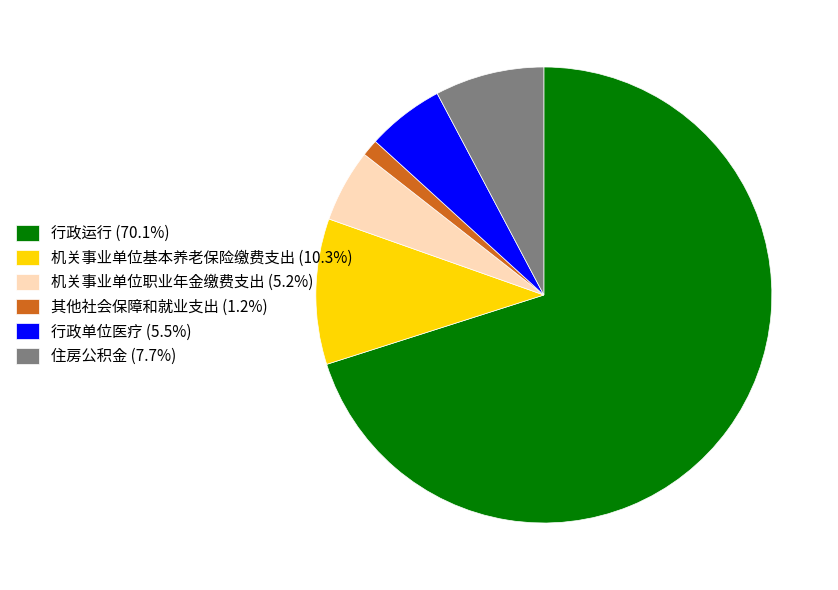

Combined, do 其他社会保障和就业支出 (1.2%) and 行政运行 (70.1%) account for over 50%?

Yes